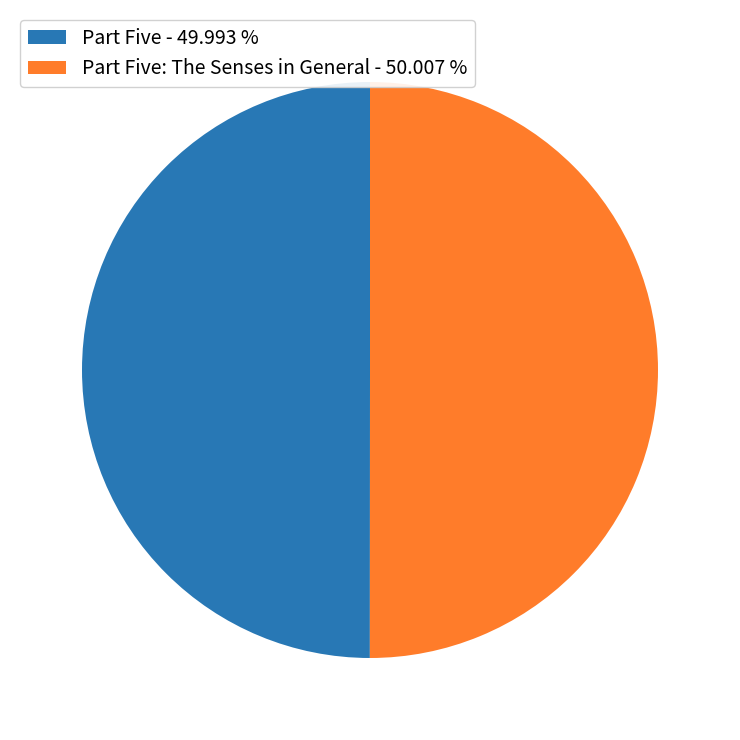

Is the sum of Part Five: The Senses in General - 50.007 % and Part Five - 49.993 % greater than half?

Yes